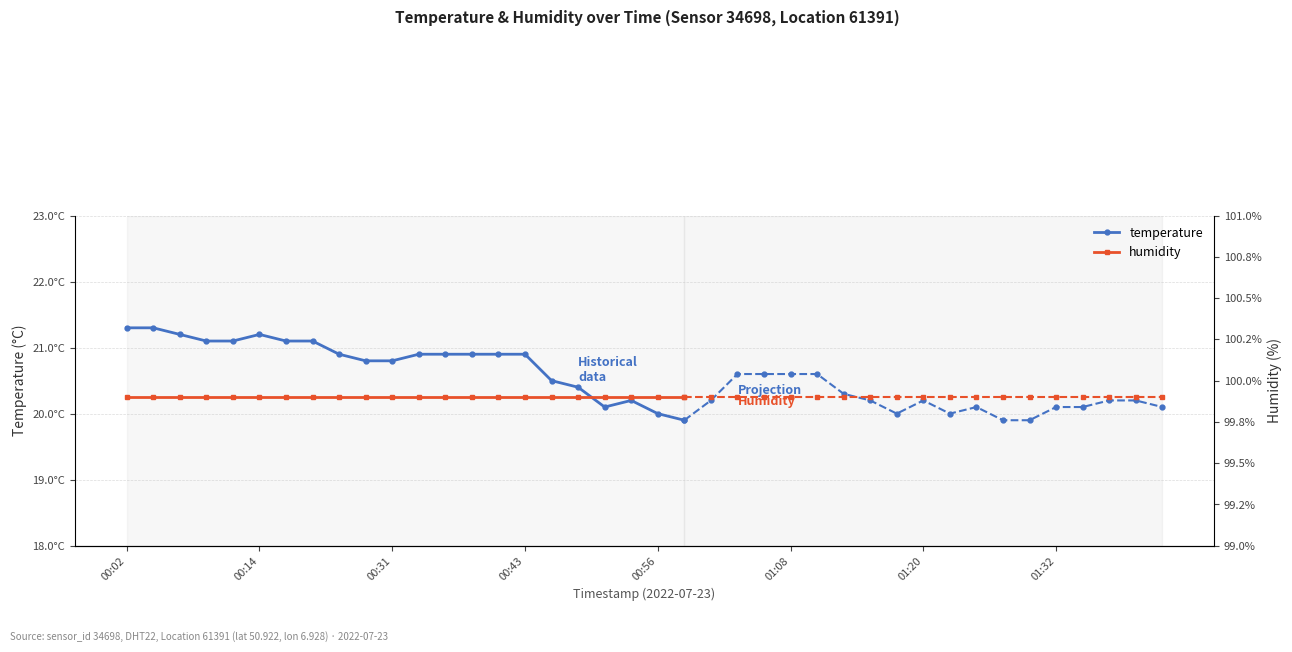

How many values in the temperature series are below 20?

1